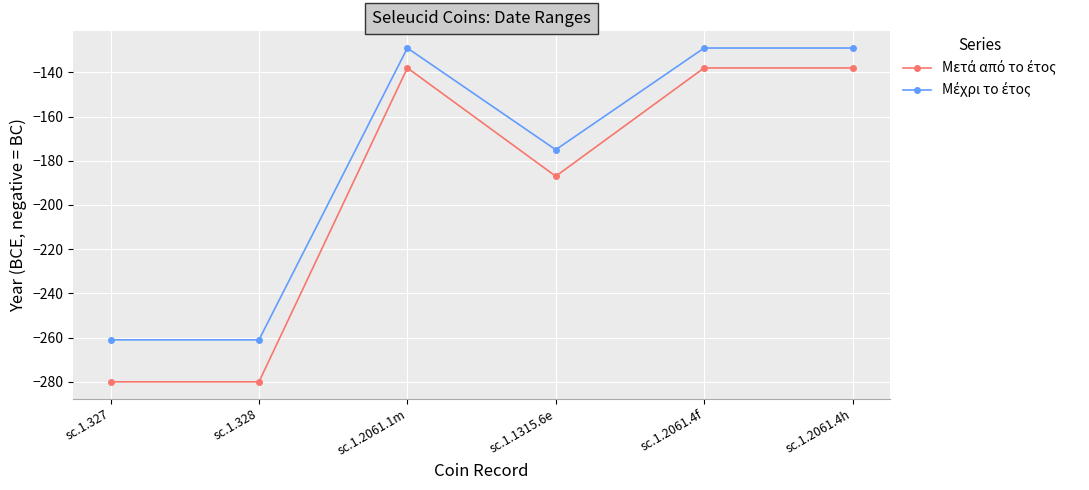

What is the spread (max minus min) of values at sc.1.1315.6e?

12